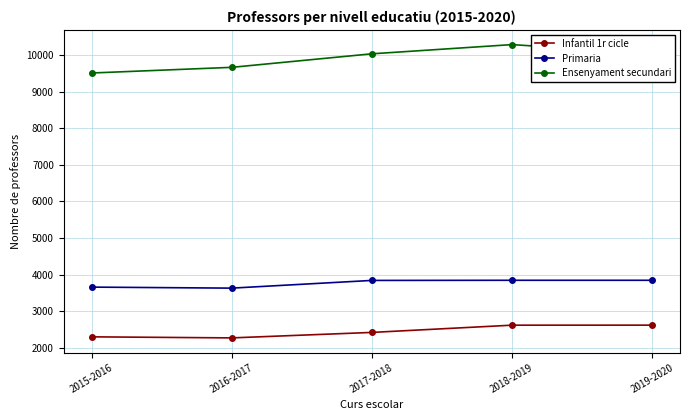

Rank the series by their average value, from highest to lowest.

Ensenyament secundari, Primaria, Infantil 1r cicle